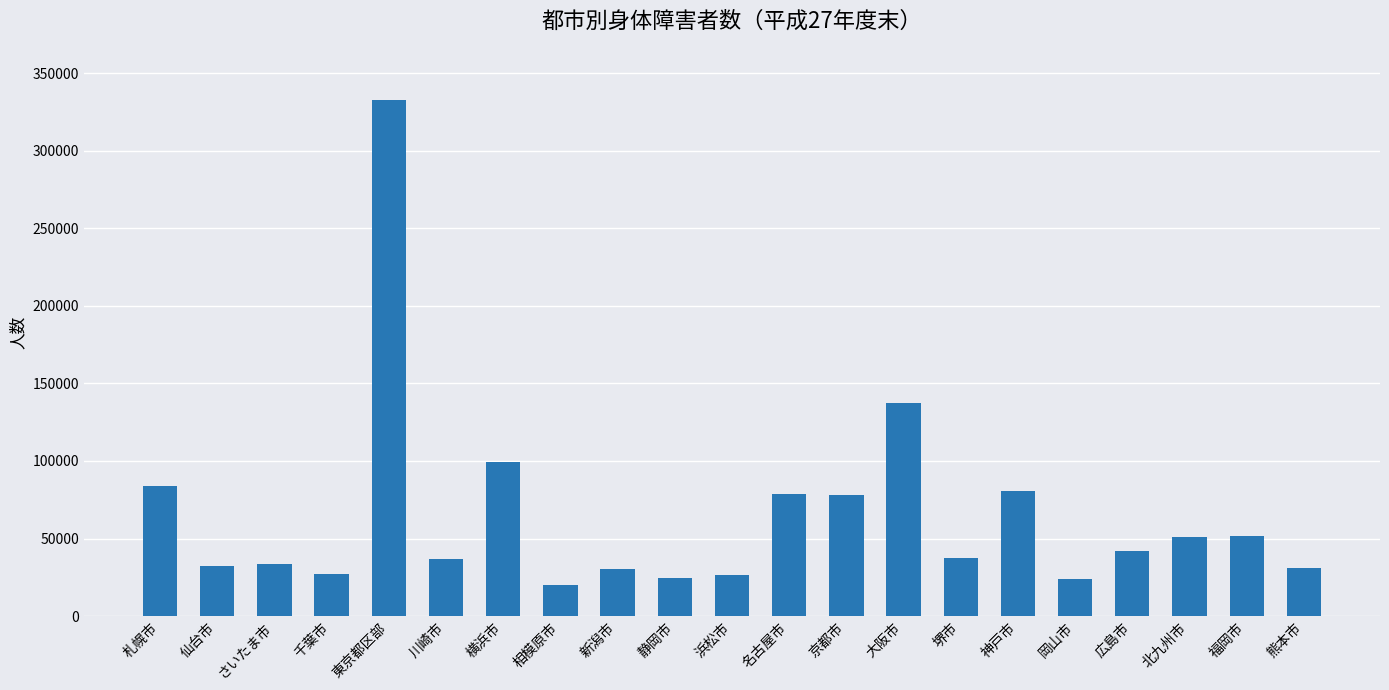

Approximately how many times larger is the value at 相模原市 compared to 札幌市?

0.2